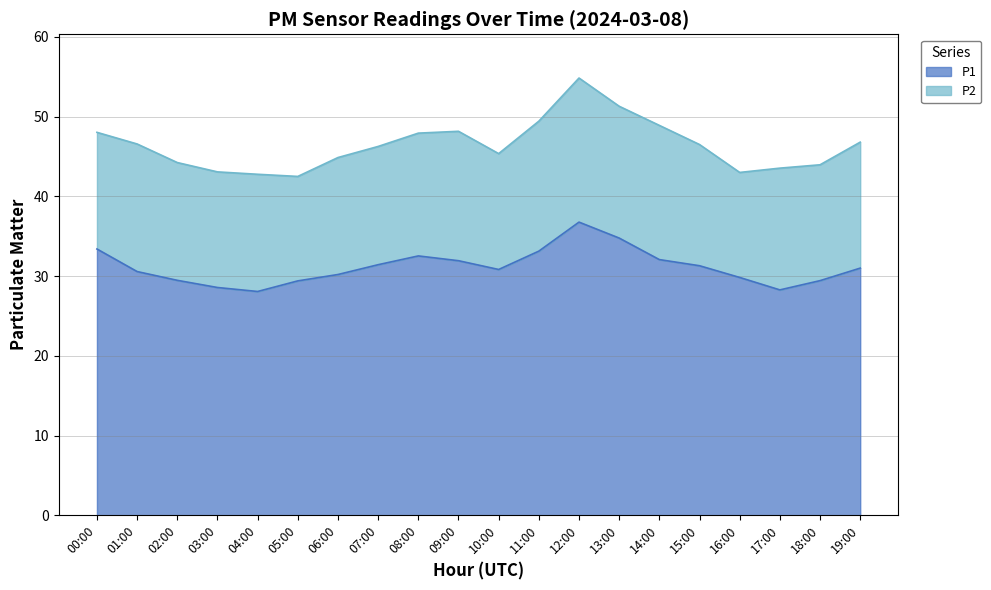

What is the sum of the values at 13:00 and 03:00?

63.3